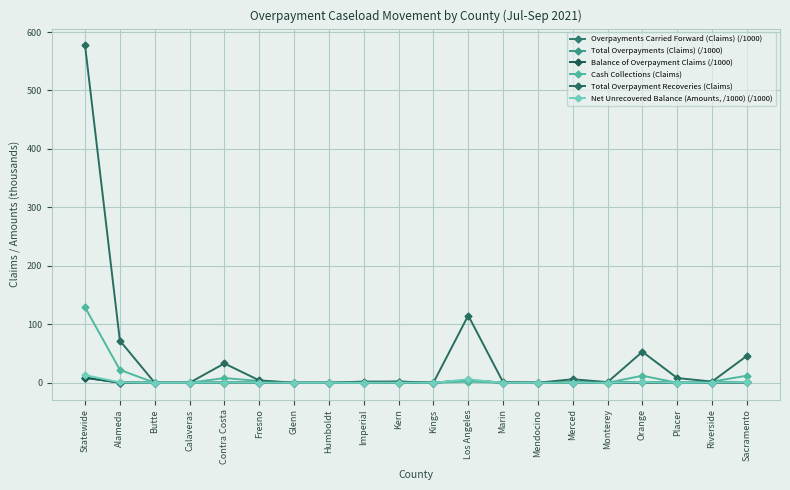

What is the highest value of the Overpayments Carried Forward (Claims) (/1000) series?

8.6